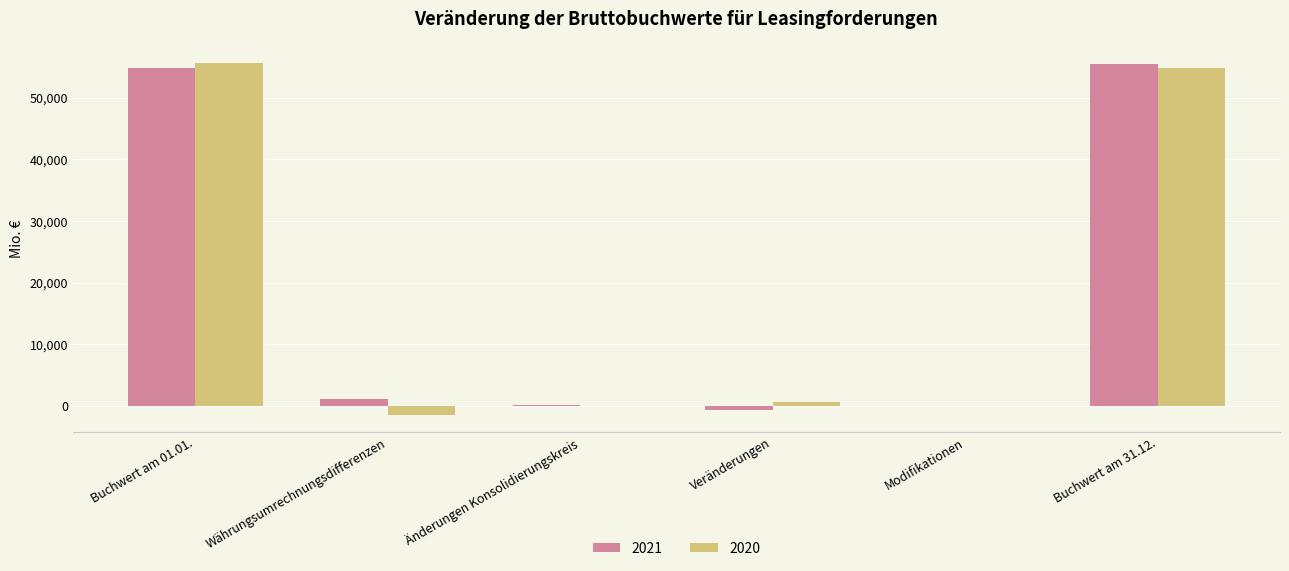

Is the value of 2020 at Währungsumrechnungsdifferenzen greater than the value of 2021 at Veränderungen?

No